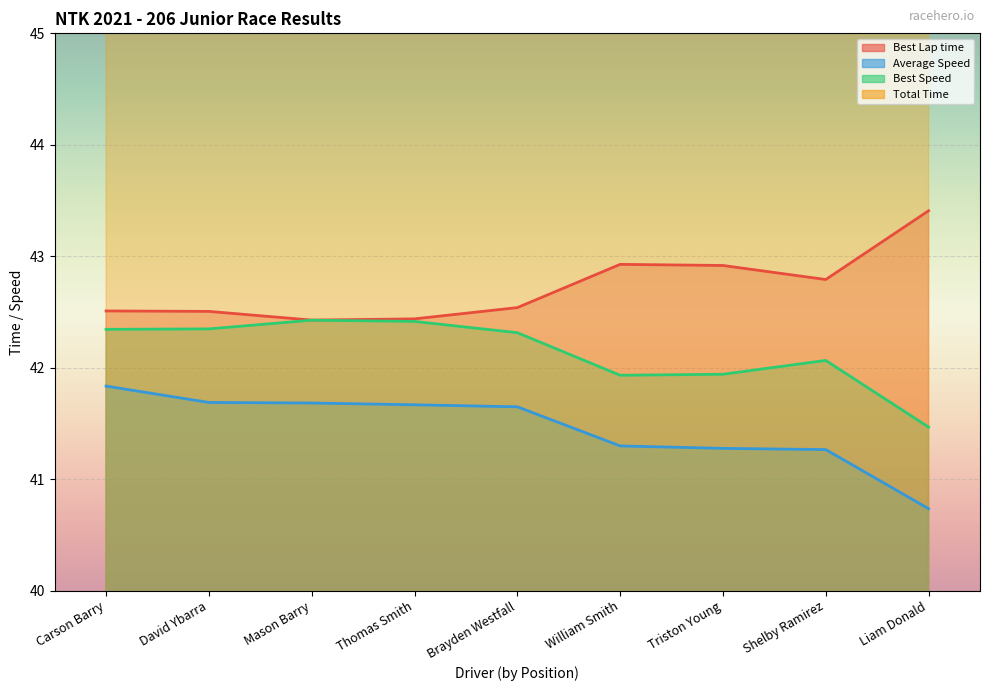

What is the highest value of the Best Speed series?

42.4